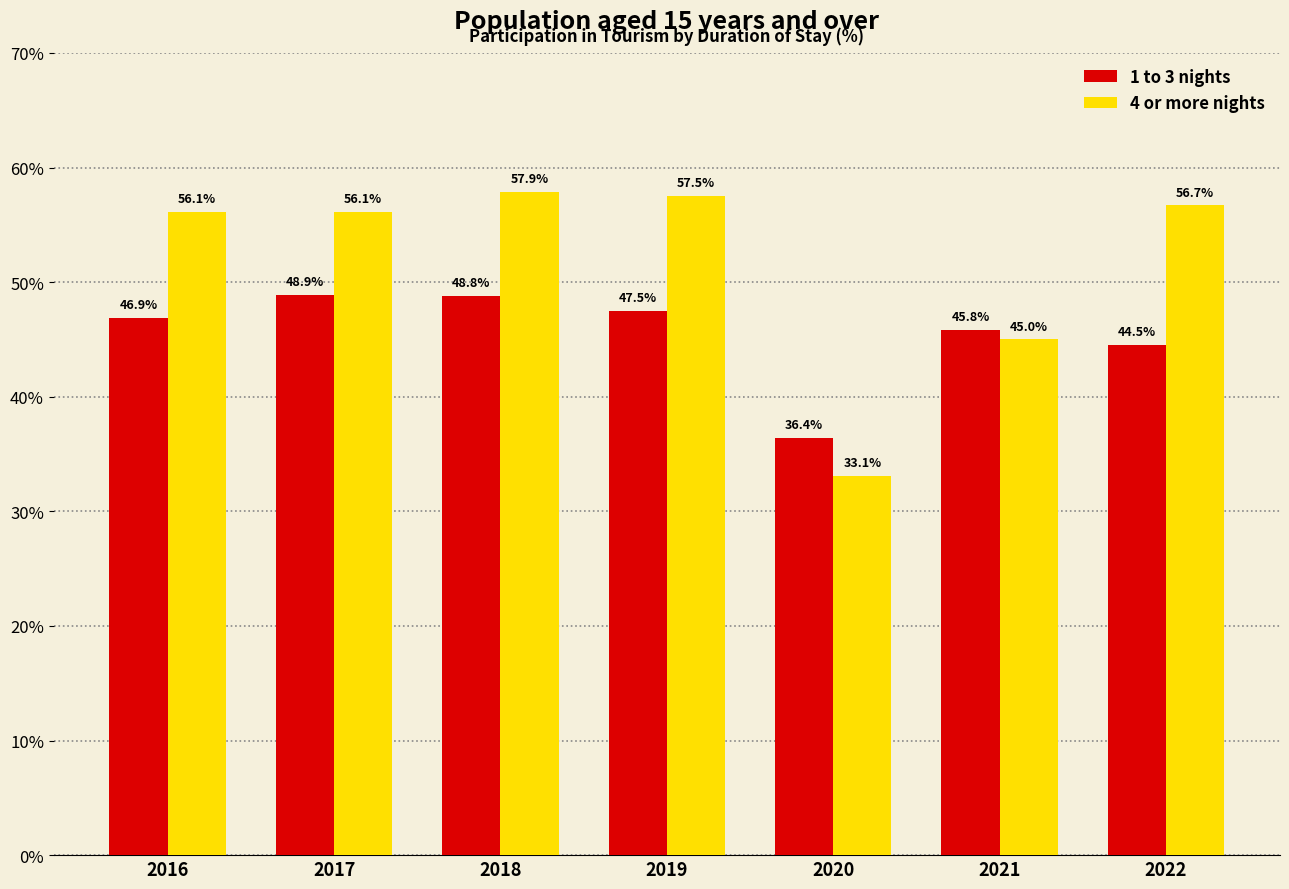

Reading left to right, extract all data points from this chart.

1 to 3 nights: 46.9	48.9	48.8	47.5	36.4	45.8	44.5
4 or more nights: 56.1	56.1	57.9	57.5	33.1	45.0	56.7